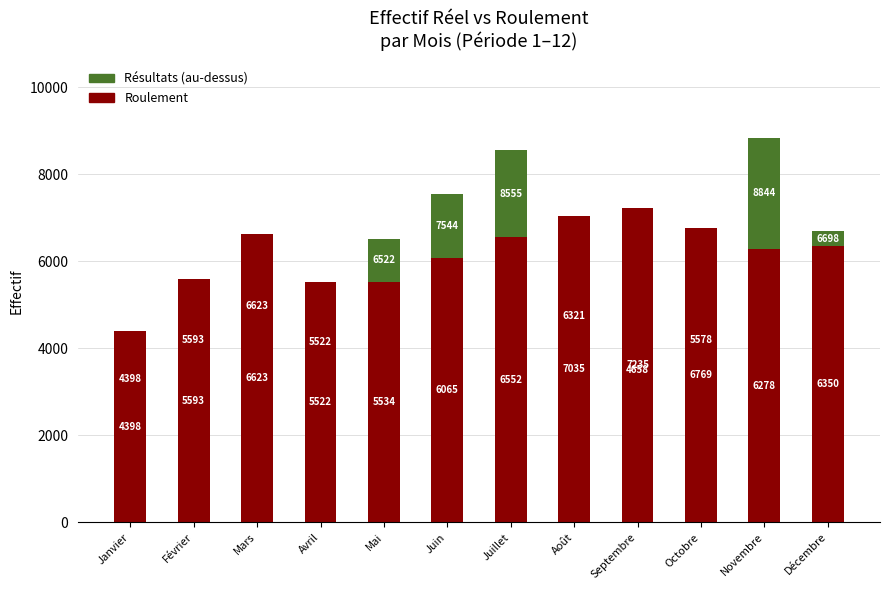

Between Juin and Mars, which is larger?

Mars